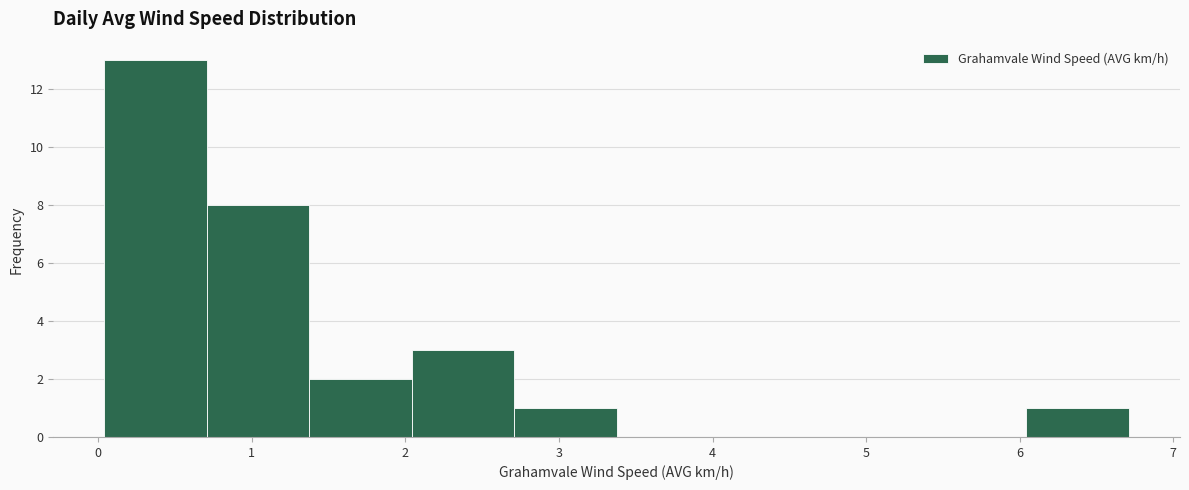

Over which range of the x-axis is the bar tallest?

0.0 to 0.7